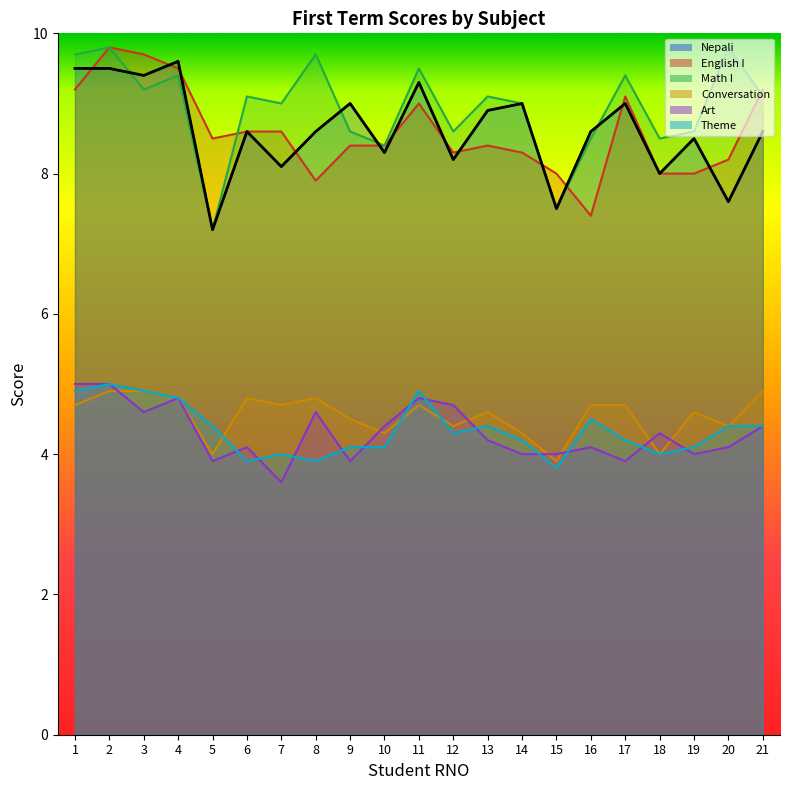

What are all the series names shown in the legend?

Nepali, English I, Math I, Conversation, Art, Theme